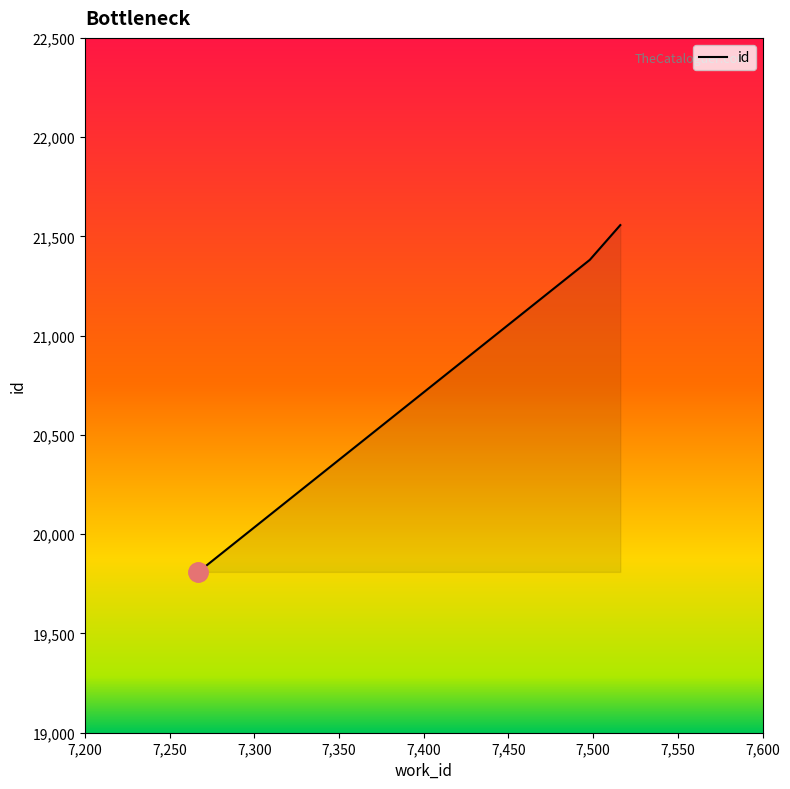

What is the smallest value displayed?

19810